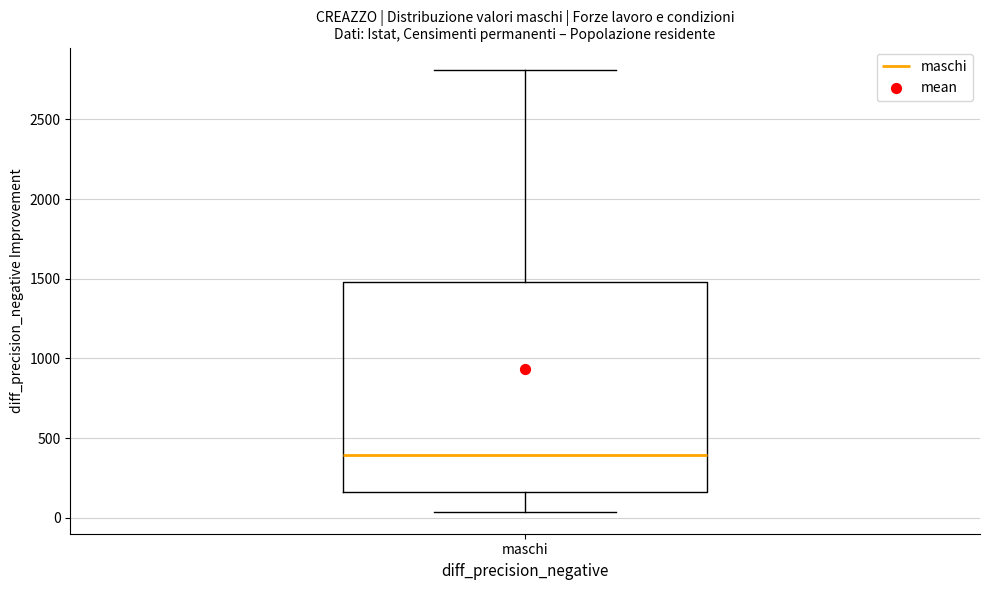

Transcribe this box plot: give where the median line is, the range the box spans, and where the two whiskers end, as read against the y-axis. The values are not printed on the chart, so give them approximately, as read against the axis.

median 400, box 150 to 1500, whiskers 50 to 2800